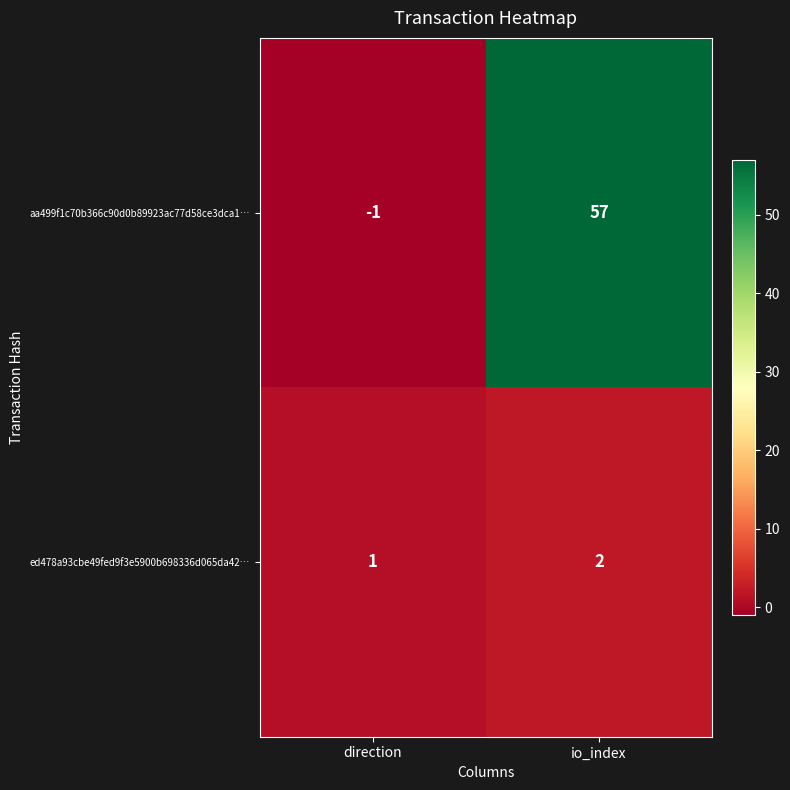

What is the sum of all aa499f1c70b366c90d0b89923ac77d58ce3dca1… values?

56